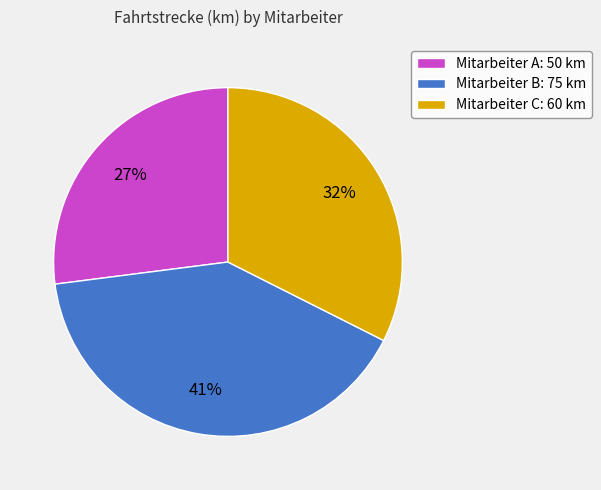

Is there any slice that represents more than half of the pie?

No